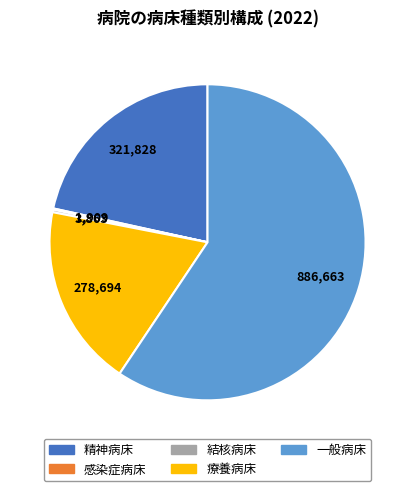

Is it true that 精神病床 is 22% of the pie?

True